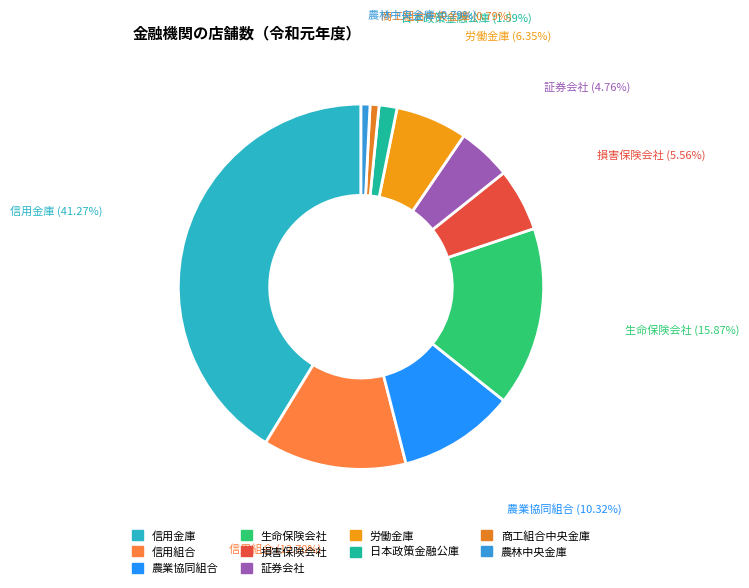

What percentage is NOT represented by 商工組合中央金庫?

99.2%